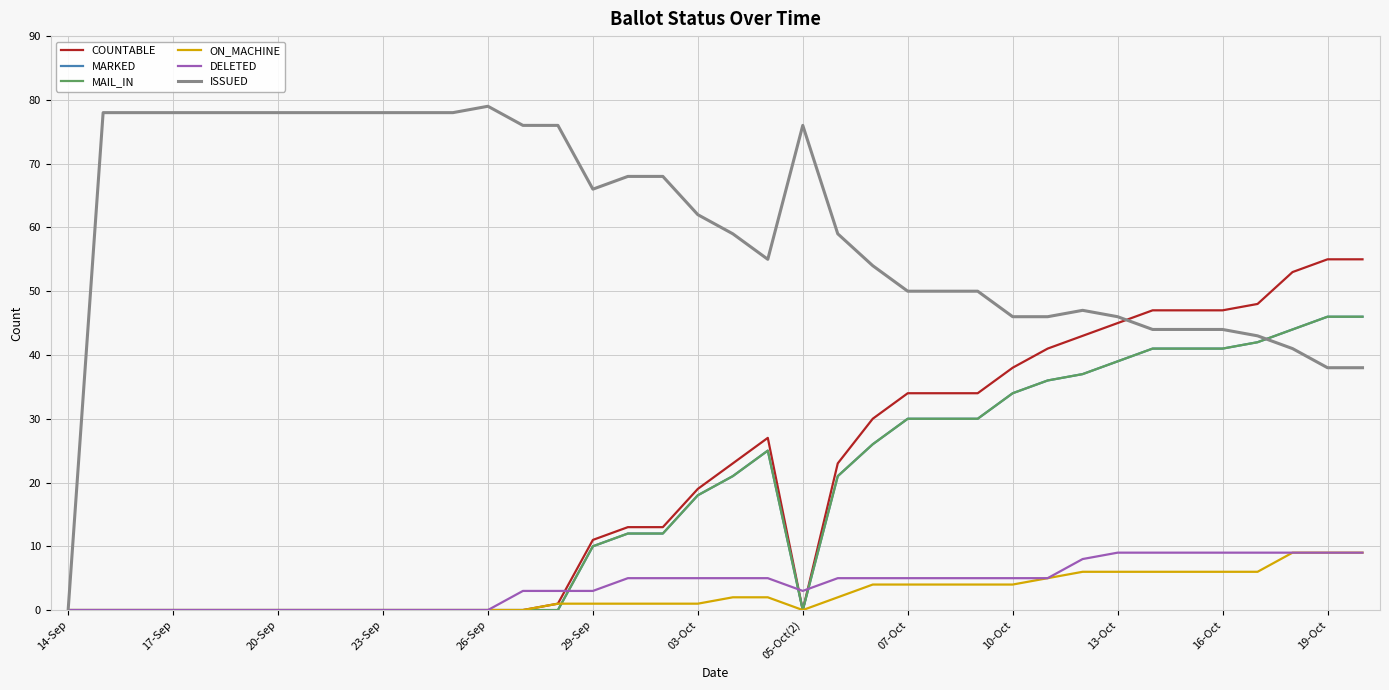

How many lines are shown in the chart?

6